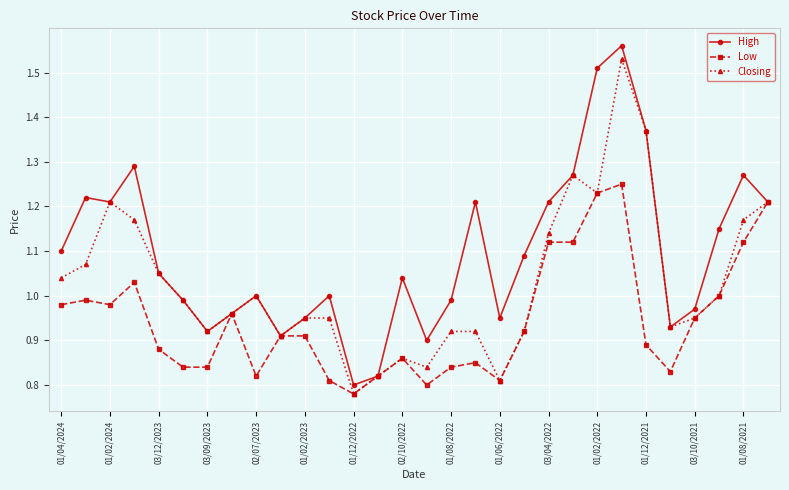

True or false: Closing has more than 2 points higher than both neighbors.

True